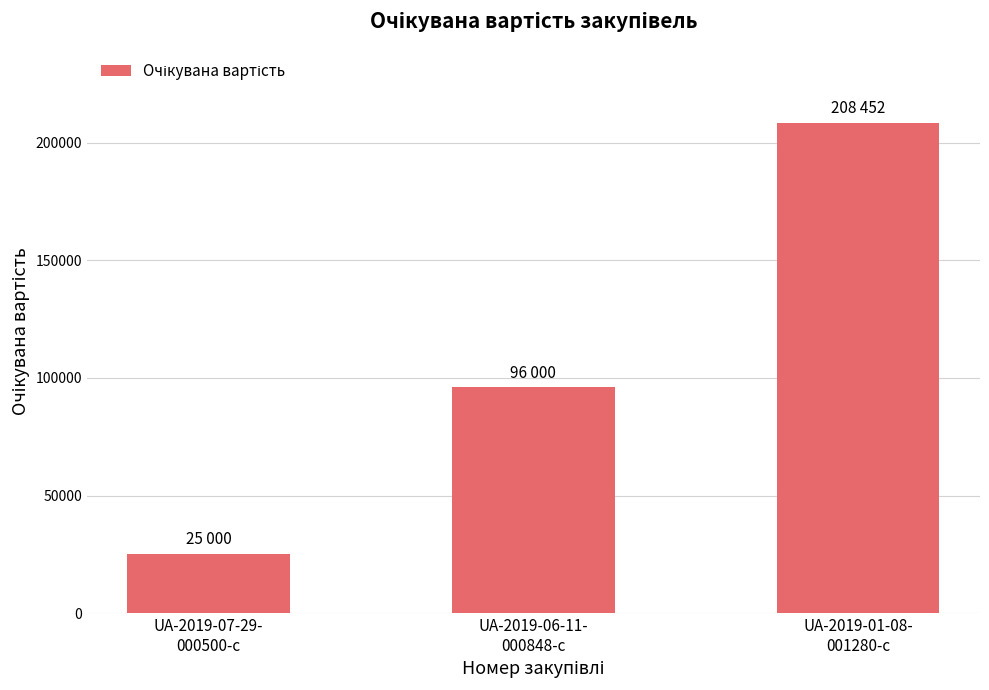

What is the sum of all values?

329452